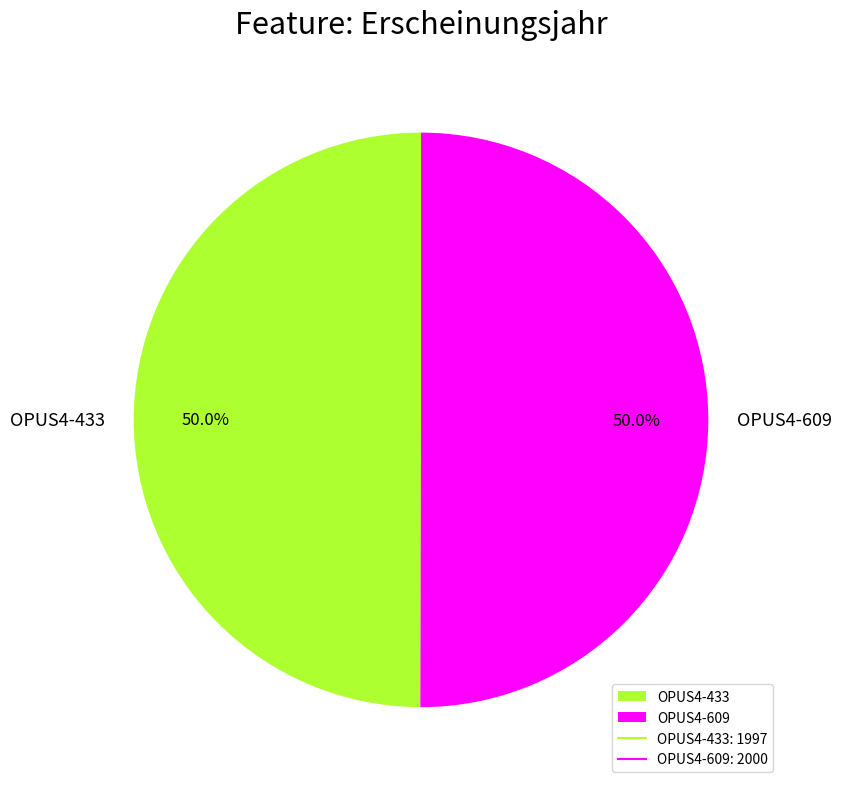

What portion of the pie excludes OPUS4-433?

50.0%